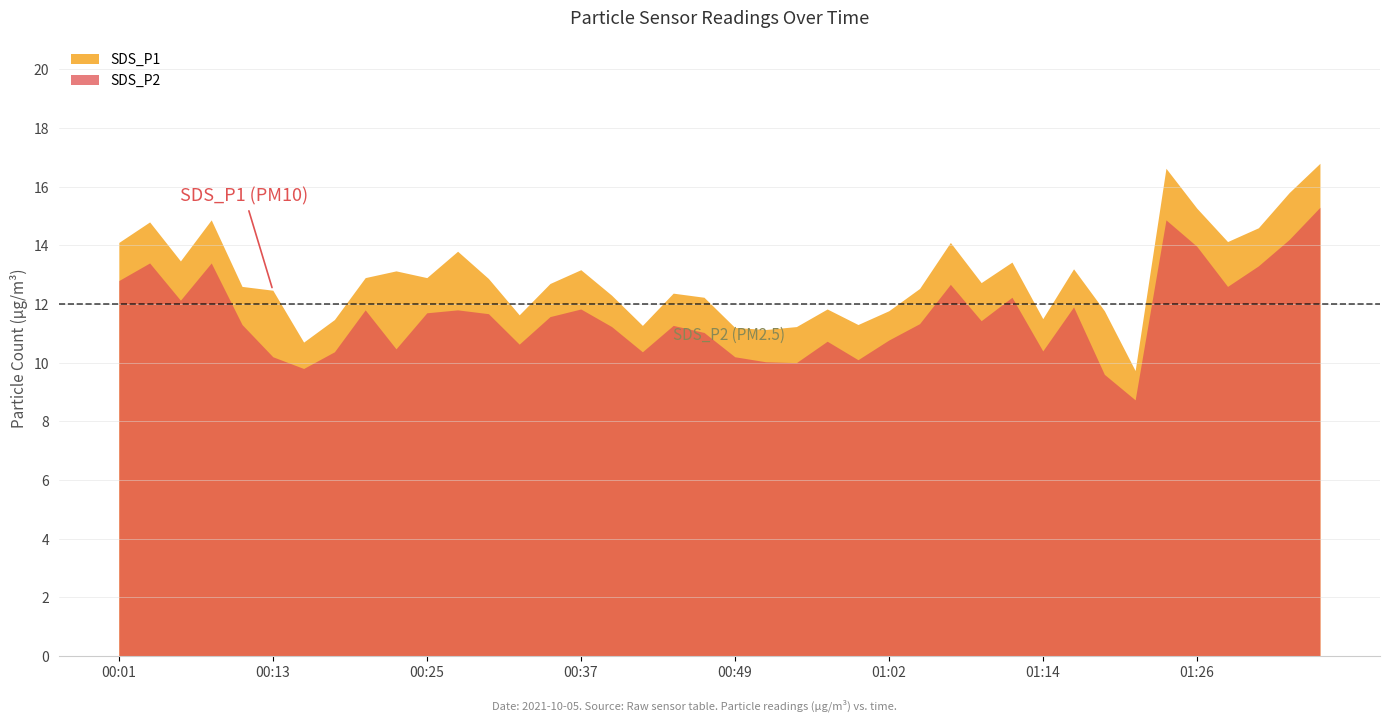

Where is SDS_P1 nearest to the value 13?

00:20